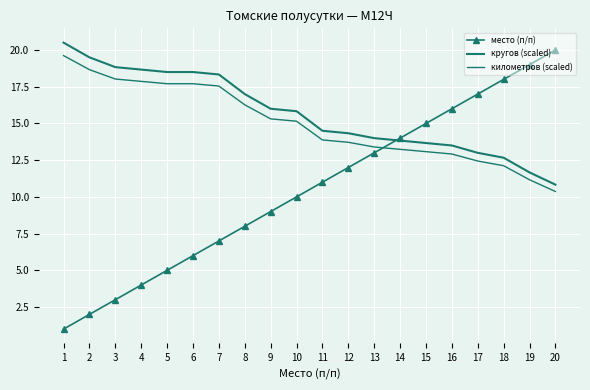

Reading right to left, what are all the values shown in this chart?

место (п/п): 20.0	19.0	18.0	17.0	16.0	15.0	14.0	13.0	12.0	11.0	10.0	9.0	8.0	7.0	6.0	5.0	4.0	3.0	2.0	1.0
кругов (scaled): 10.8	11.7	12.7	13.0	13.5	13.7	13.8	14.0	14.3	14.5	15.8	16.0	17.0	18.3	18.5	18.5	18.7	18.8	19.5	20.5
километров (scaled): 10.4	11.2	12.1	12.4	12.9	13.1	13.2	13.4	13.7	13.9	15.2	15.3	16.3	17.5	17.7	17.7	17.9	18.0	18.7	19.6